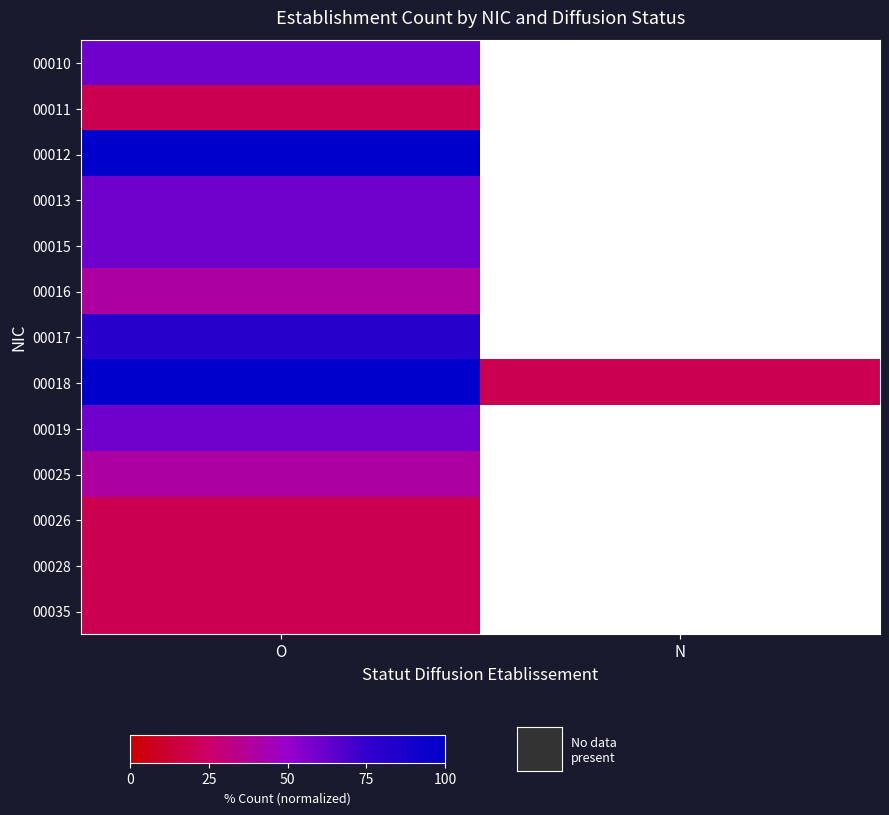

Is it true that 00016 equals 40.0 at O?

True